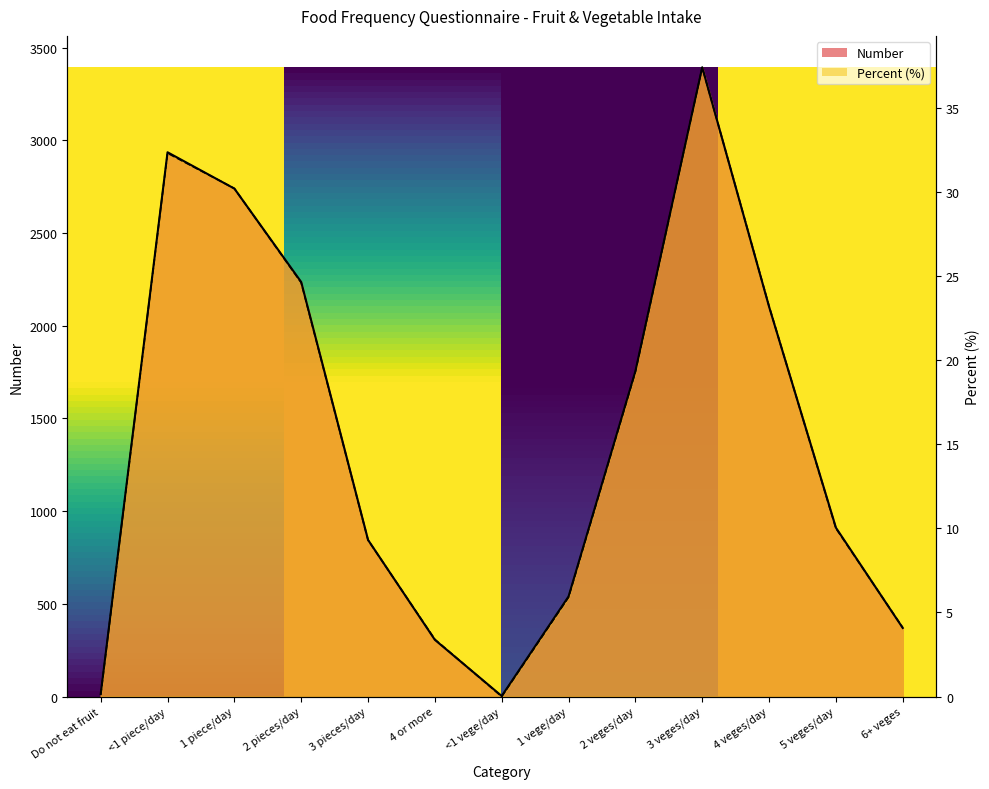

Does the chart have visible grid lines?

No